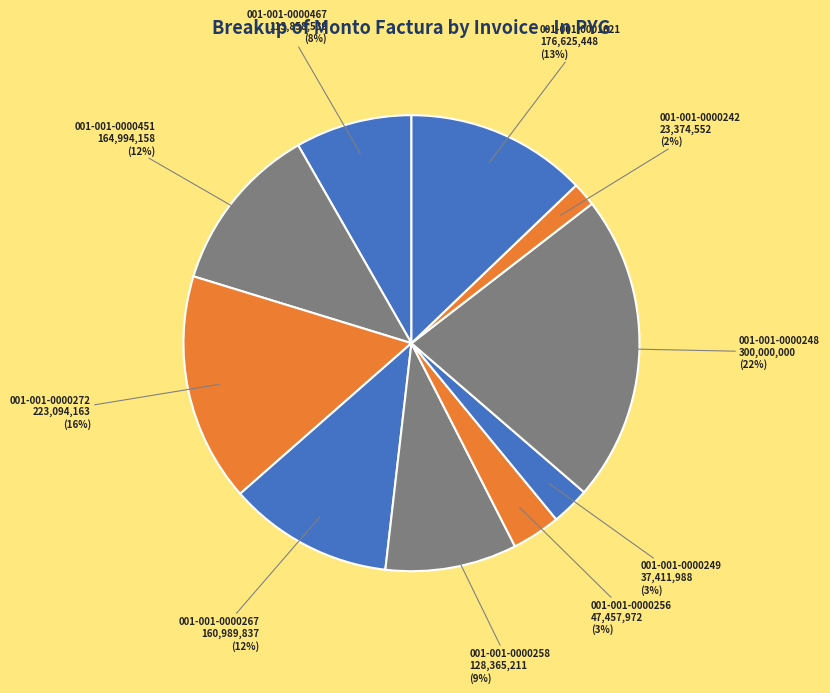

To the nearest percent, what percentage of the pie is 001-001-0001621?

13%